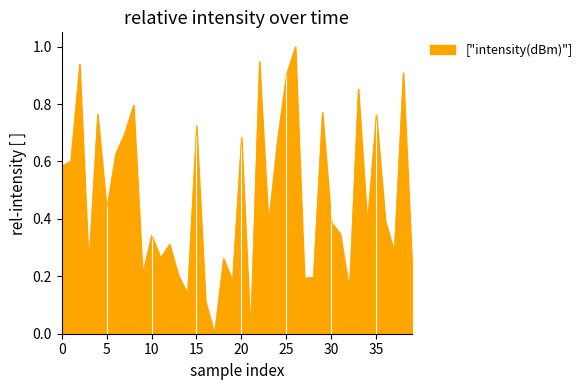

What is the maximum value shown in the chart?

1.0